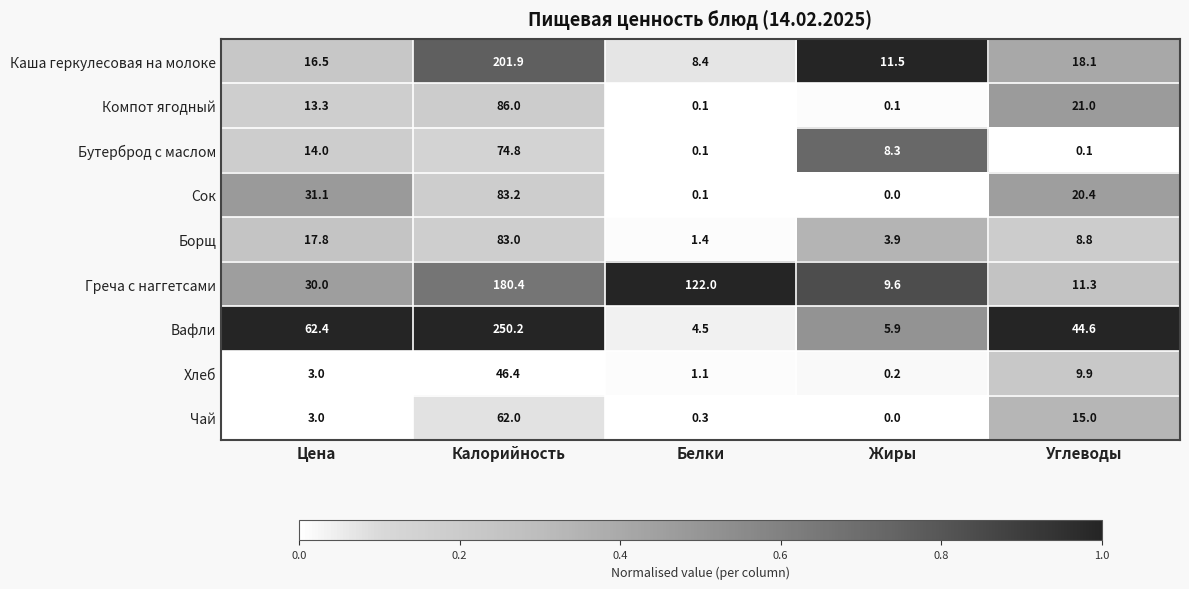

What is the difference between the highest and lowest values at Углеводы?

44.5